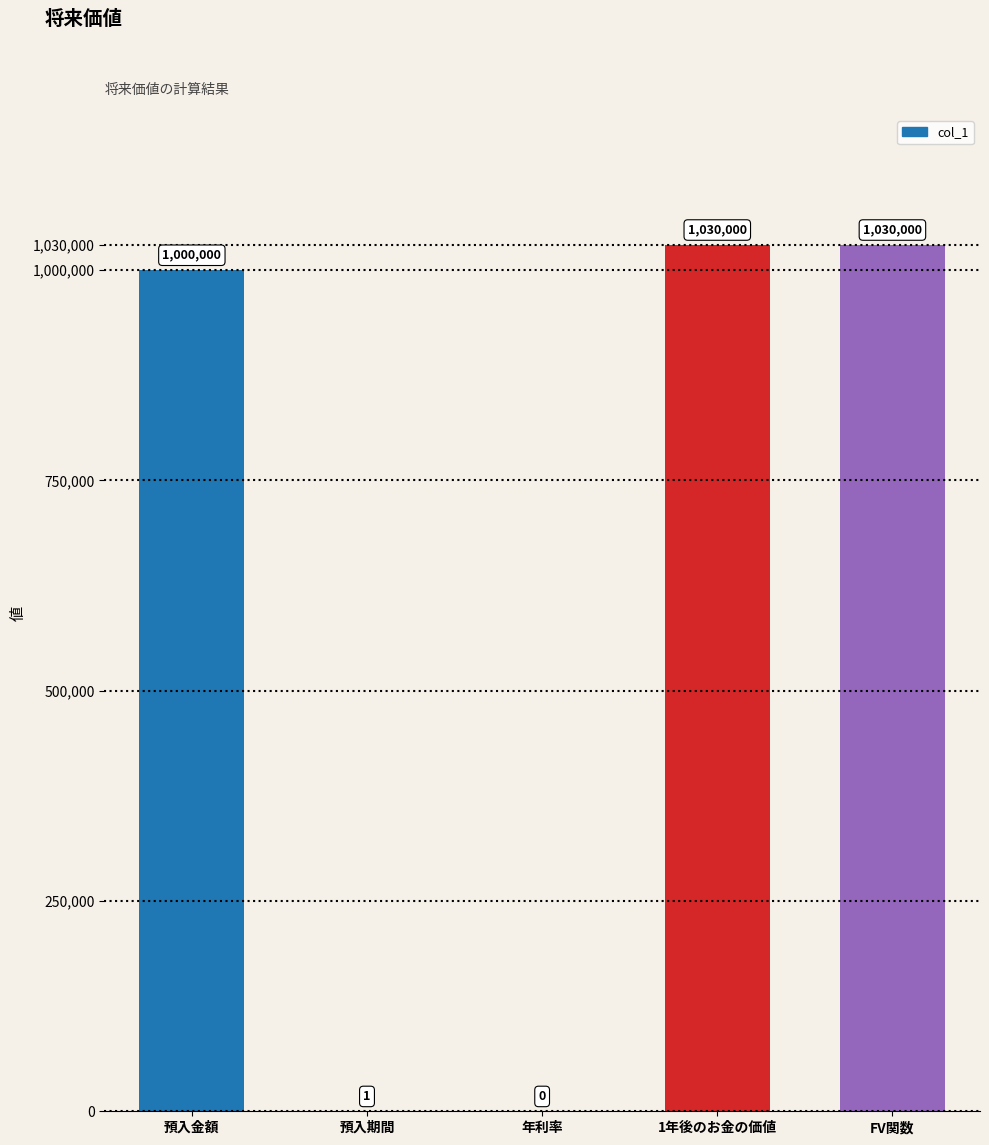

What is the greatest value displayed?

1030000.0